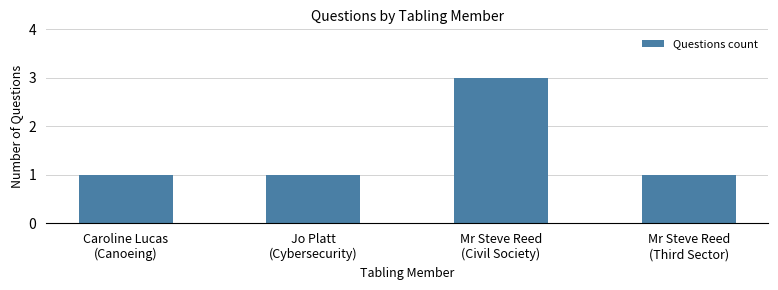

Is it true that the value at Jo Platt
(Cybersecurity) is 0?

False